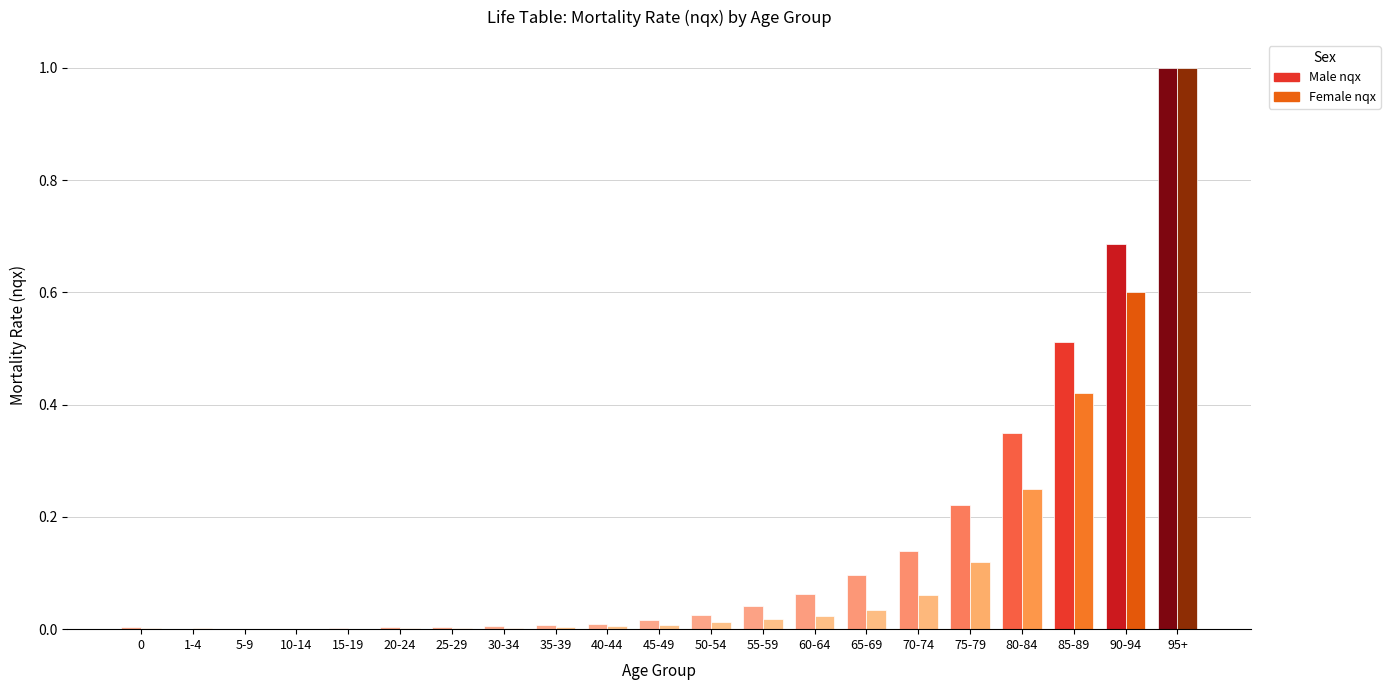

How many series are shown in this chart?

2